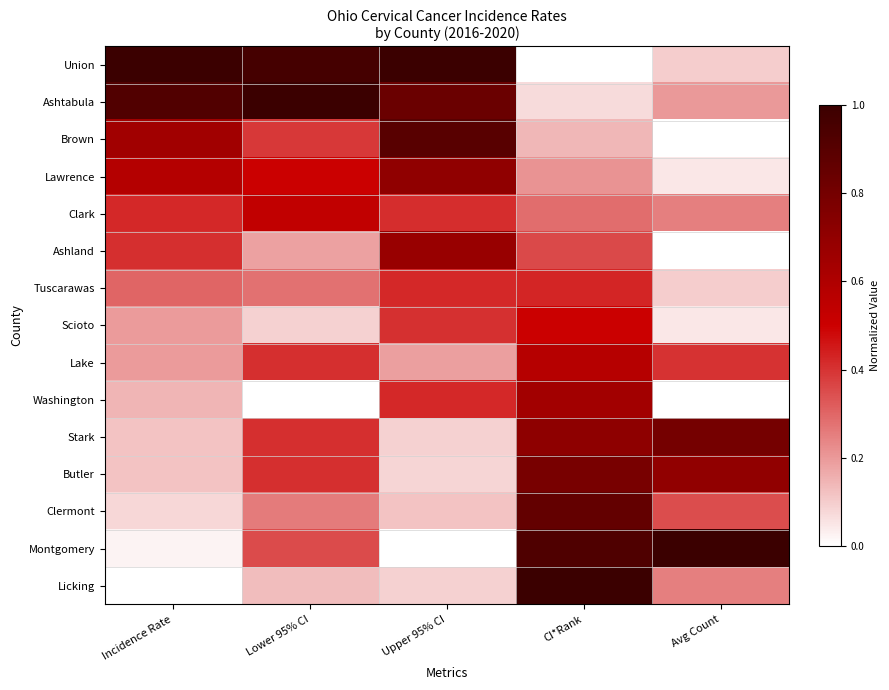

At how many categories does at least one series exceed 0?

5